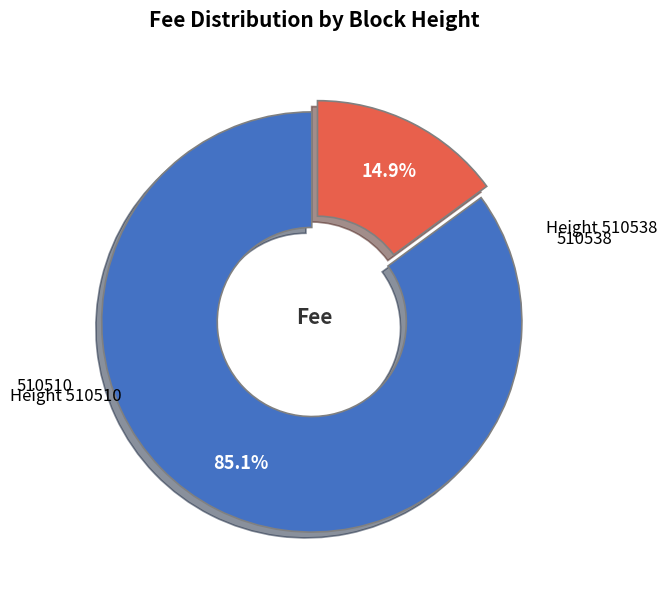

To the nearest percent, what is the difference between the largest and smallest slice percentages?

70%